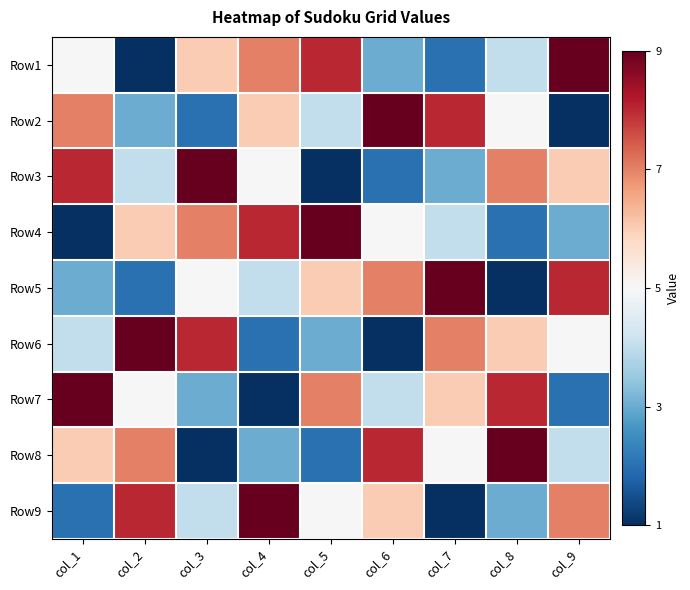

Reading left to right, list all the values displayed in this chart.

Row1: col_1=5	col_2=1	col_3=6	col_4=7	col_5=8	col_6=3	col_7=2	col_8=4	col_9=9
Row2: col_1=7	col_2=3	col_3=2	col_4=6	col_5=4	col_6=9	col_7=8	col_8=5	col_9=1
Row3: col_1=8	col_2=4	col_3=9	col_4=5	col_5=1	col_6=2	col_7=3	col_8=7	col_9=6
Row4: col_1=1	col_2=6	col_3=7	col_4=8	col_5=9	col_6=5	col_7=4	col_8=2	col_9=3
Row5: col_1=3	col_2=2	col_3=5	col_4=4	col_5=6	col_6=7	col_7=9	col_8=1	col_9=8
Row6: col_1=4	col_2=9	col_3=8	col_4=2	col_5=3	col_6=1	col_7=7	col_8=6	col_9=5
Row7: col_1=9	col_2=5	col_3=3	col_4=1	col_5=7	col_6=4	col_7=6	col_8=8	col_9=2
Row8: col_1=6	col_2=7	col_3=1	col_4=3	col_5=2	col_6=8	col_7=5	col_8=9	col_9=4
Row9: col_1=2	col_2=8	col_3=4	col_4=9	col_5=5	col_6=6	col_7=1	col_8=3	col_9=7